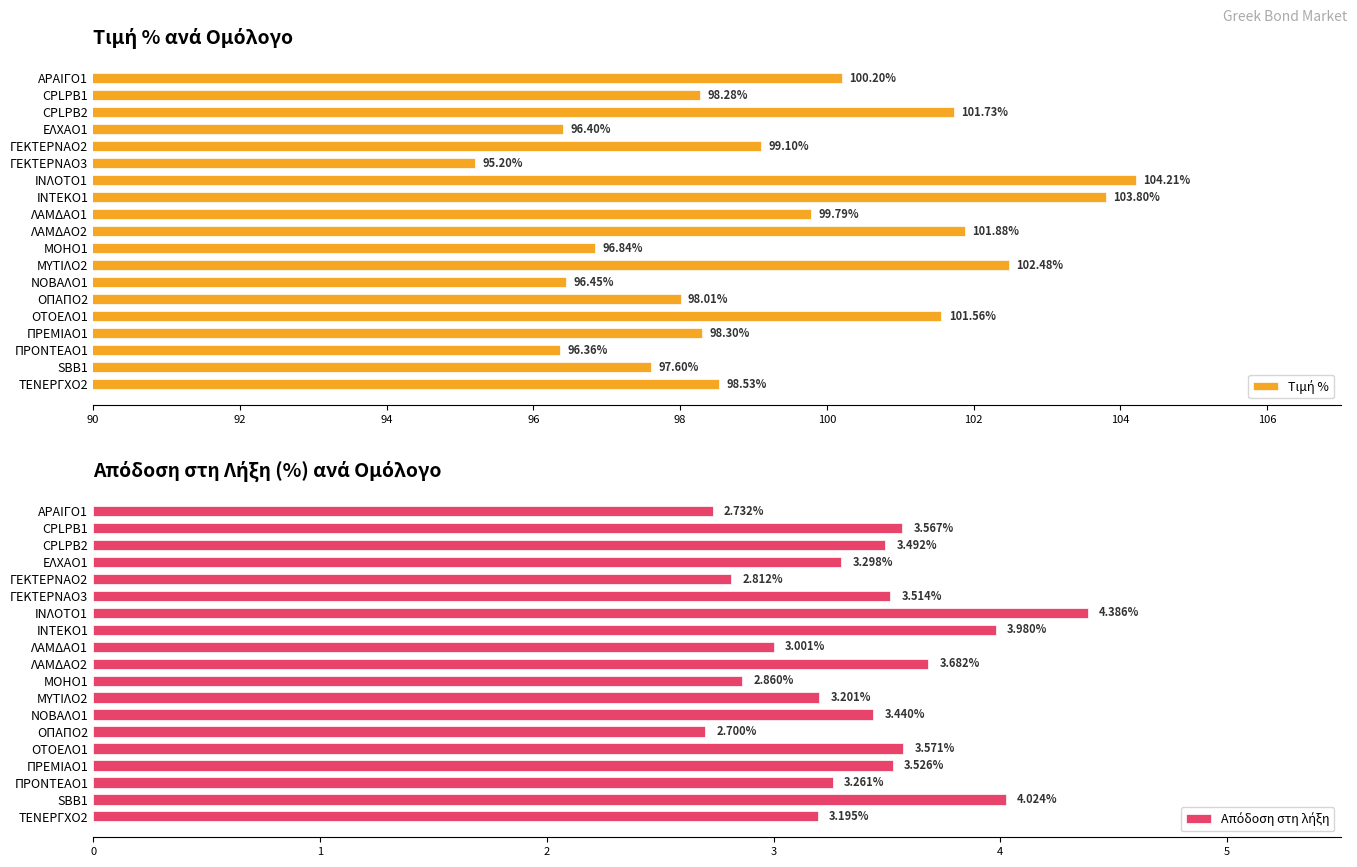

How many bars are there in total?

38